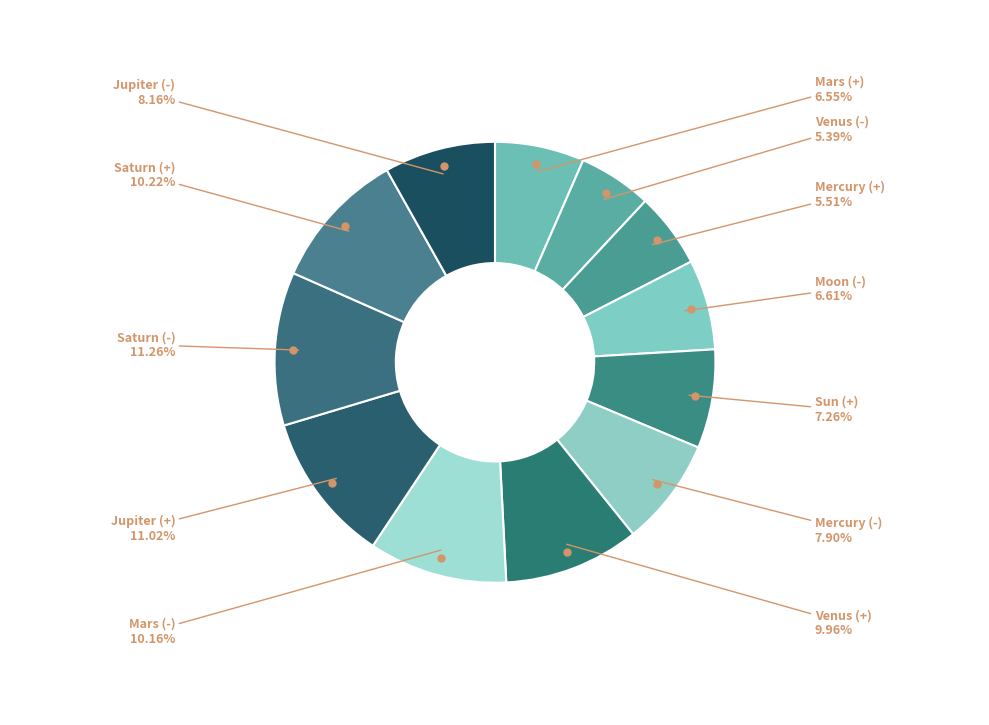

True or false: Jupiter (+) accounts for 1% of the total.

False